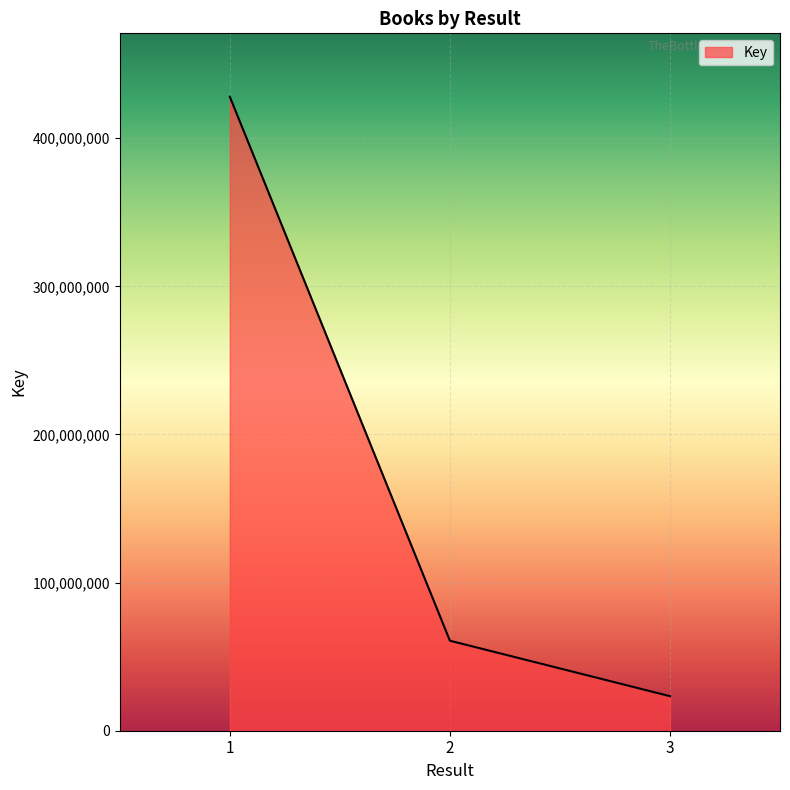

Is it true that the value at 2 is 60780006?

True